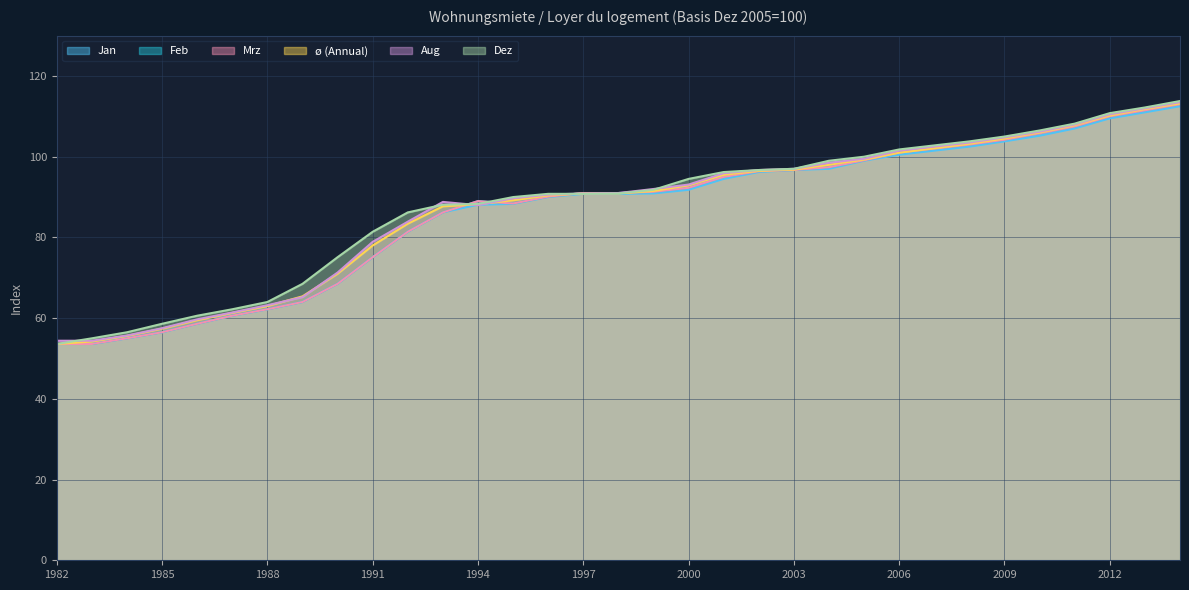

At which category is the sum across all series the highest?

2014